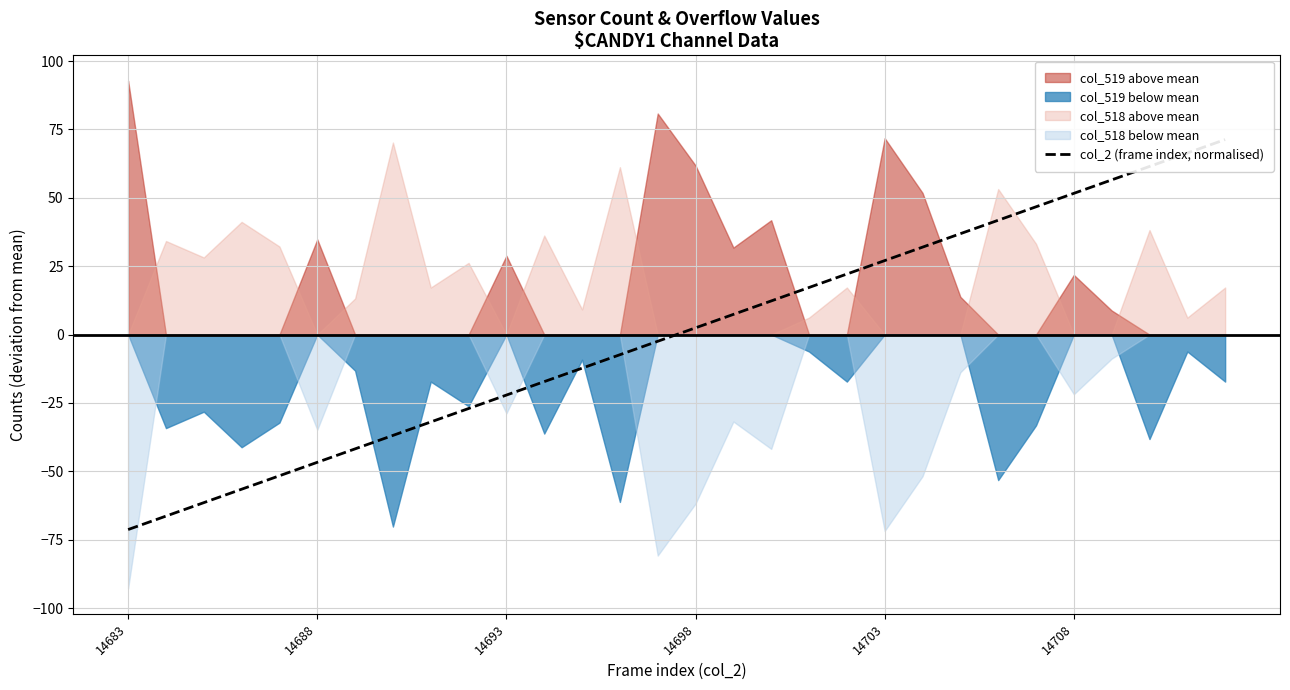

How many values are below 2?

15